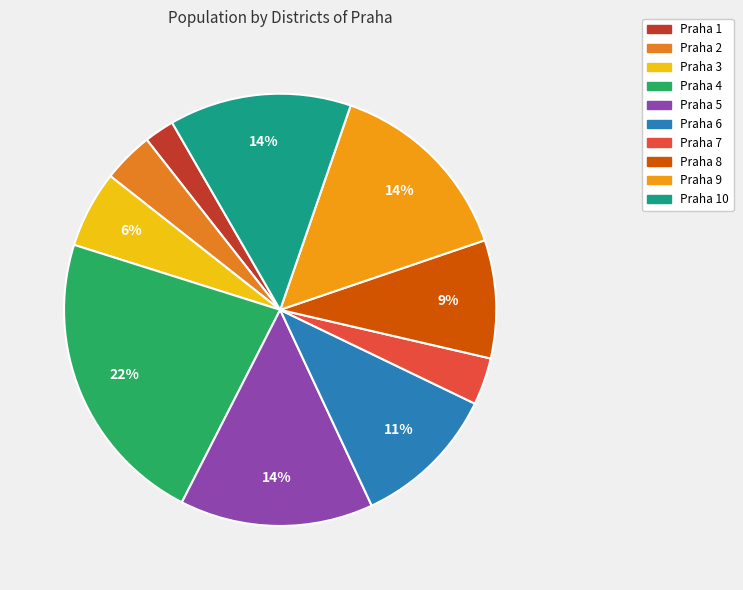

How many segments does this pie chart have?

10